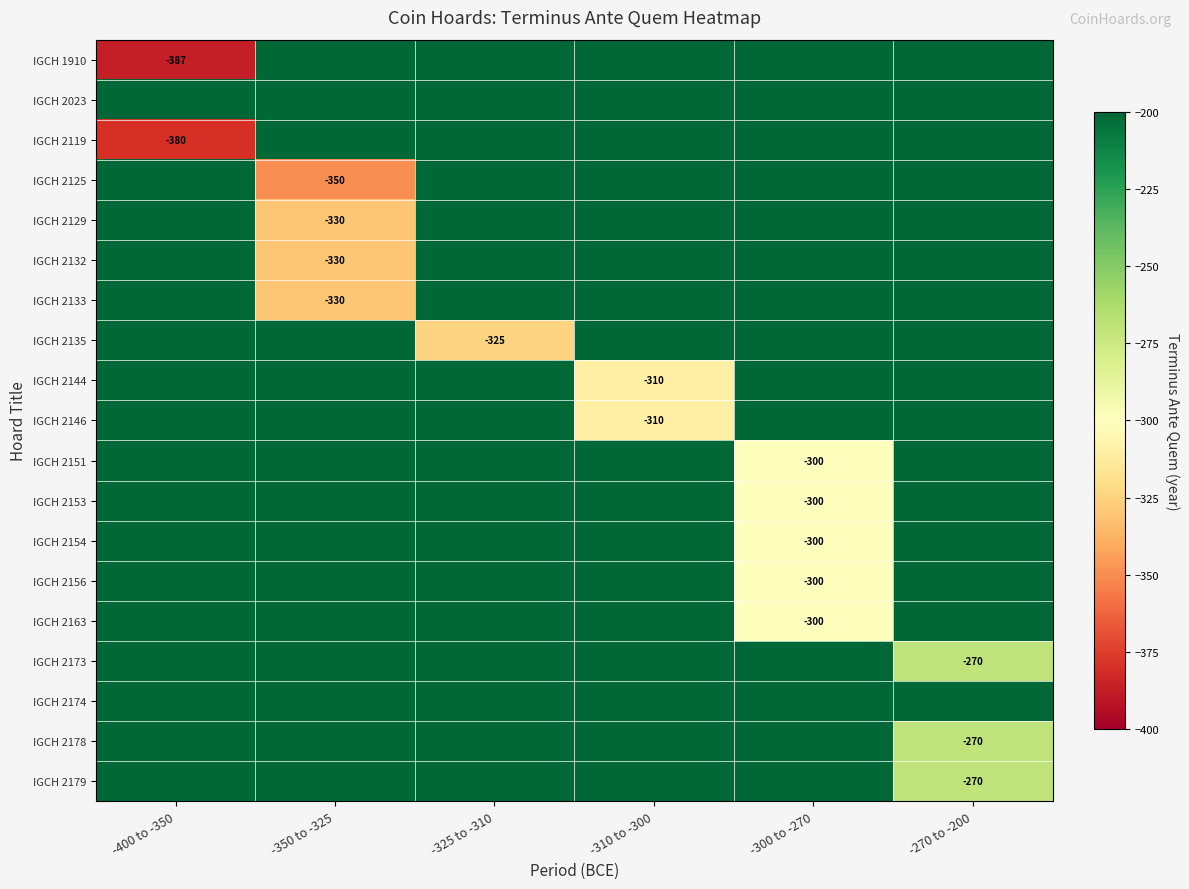

Which series changed the most between -400 to -350 and -310 to -300?

IGCH 1910